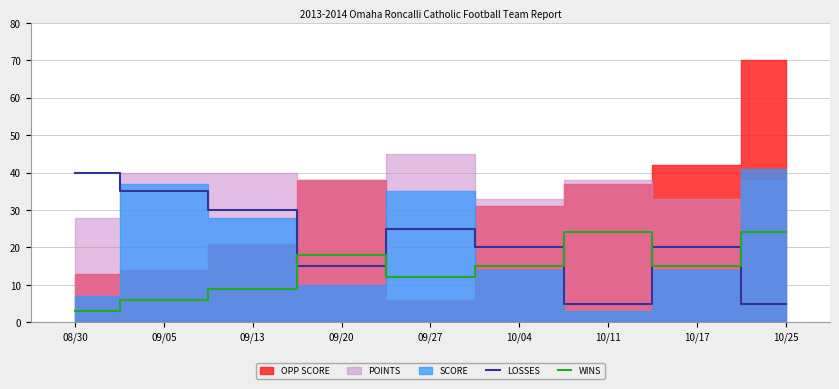

How many lines are shown in the chart?

2